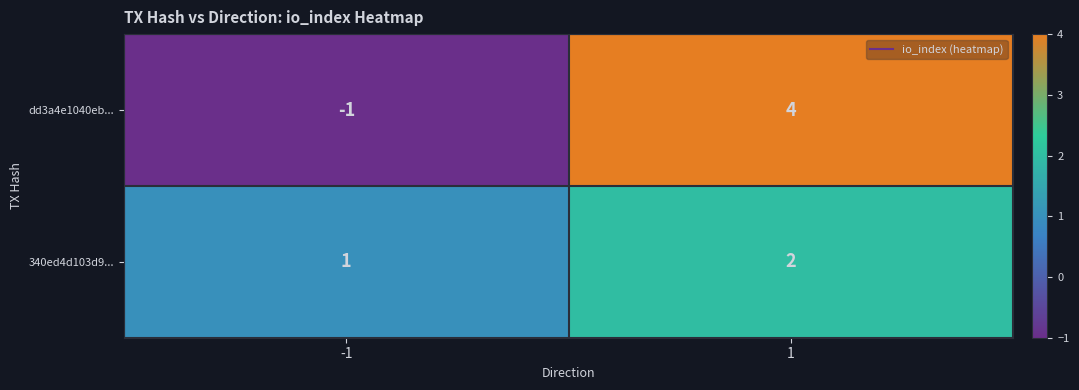

Is the value of 340ed4d103d9... at -1 greater than the value of dd3a4e1040eb... at -1?

Yes